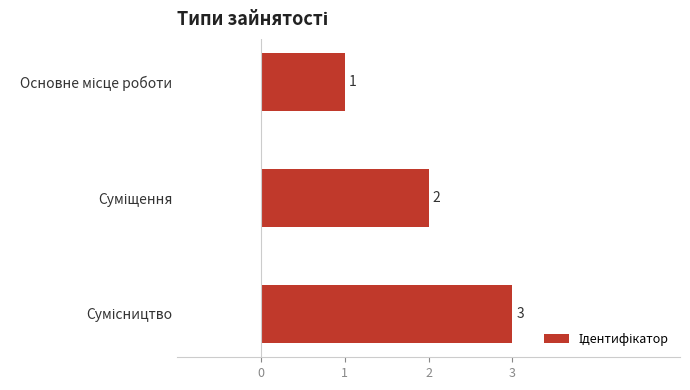

What is the sum of all values?

6